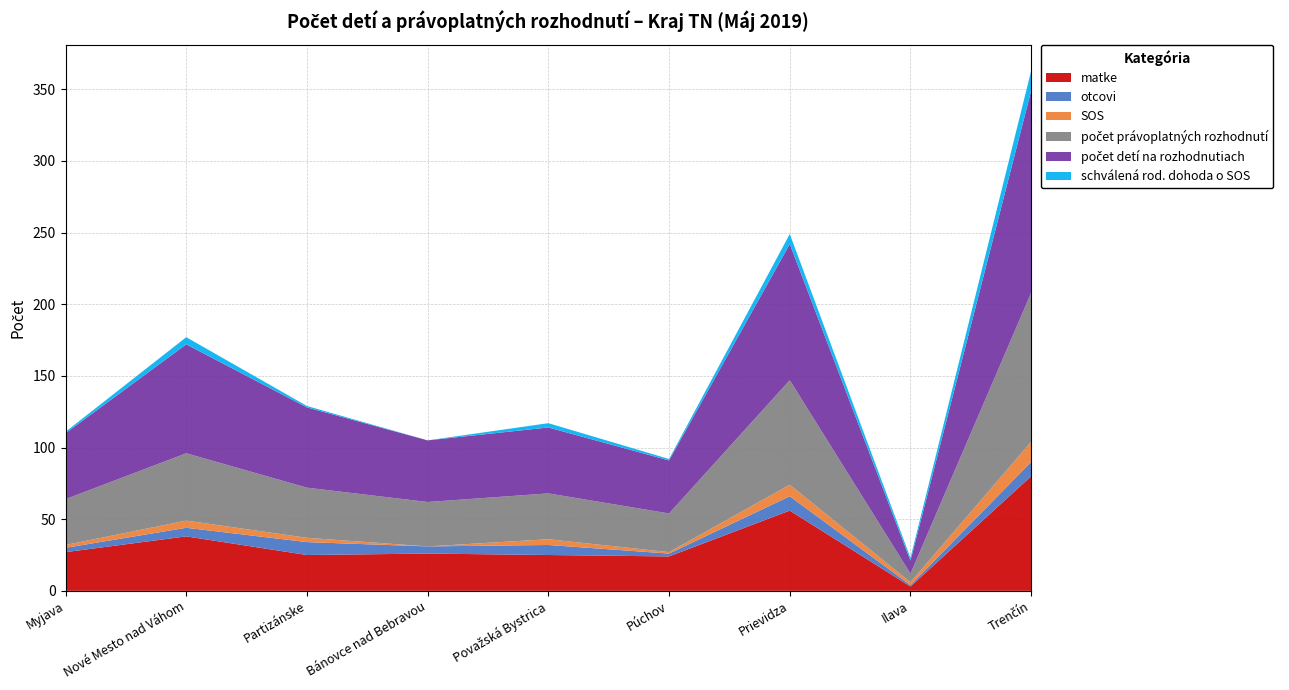

Reading left to right, what are all the values shown in this chart?

matke: 27	38	25	26	25	24	56	3	80
otcovi: 3	6	9	5	7	2	10	1	10
SOS: 2	5	3	0	4	1	8	2	14
počet právoplatných rozhodnutí: 32	47	35	31	32	27	73	6	104
počet detí na rozhodnutiach: 46	76	56	43	46	37	95	9	141
schválená rod. dohoda o SOS: 1	5	1	0	3	1	7	2	14